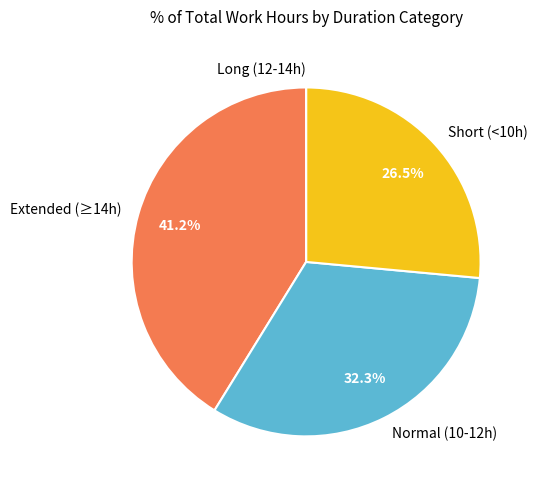

Does Normal (10-12h) represent more than half of the total?

No